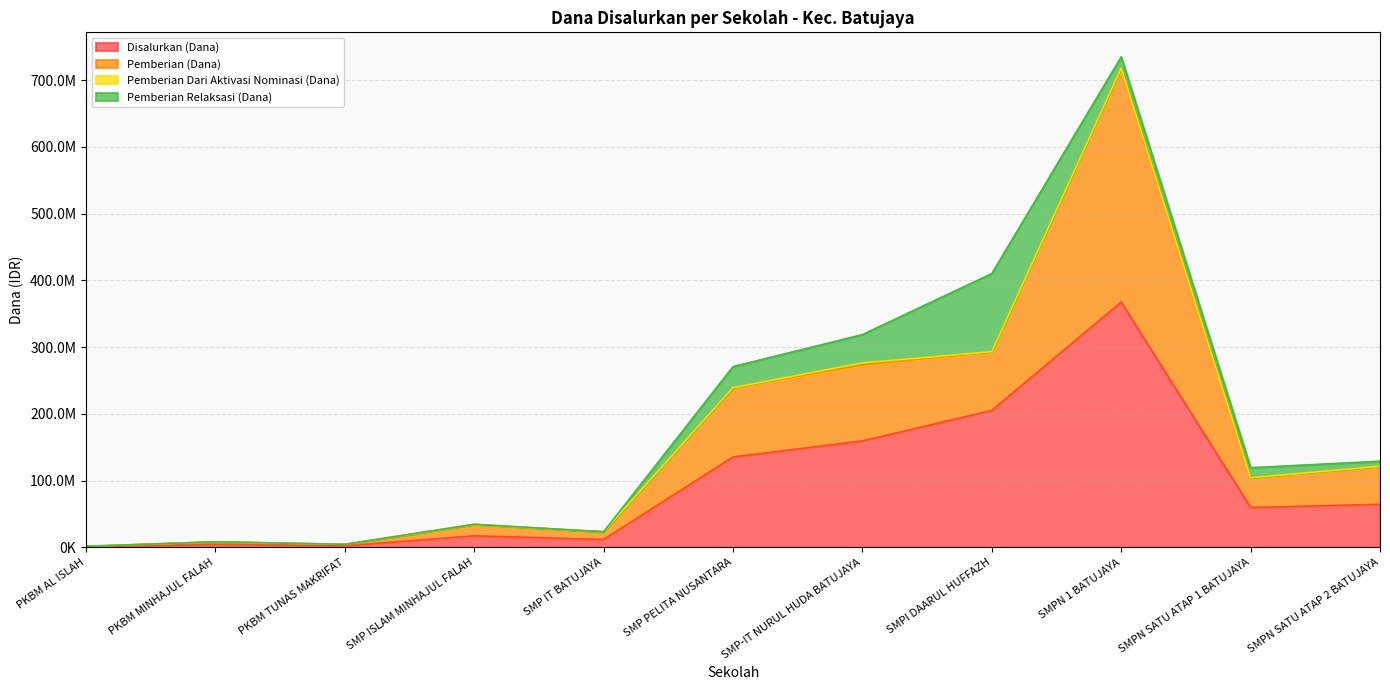

Which series has the widest spread of values?

Pemberian (Dana)